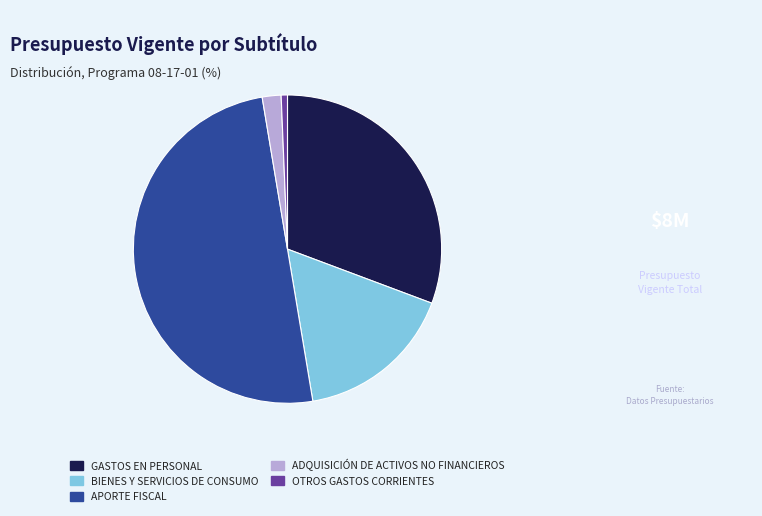

Does ADQUISICIÓN DE ACTIVOS NO FINANCIEROS account for over 50% of the chart?

No